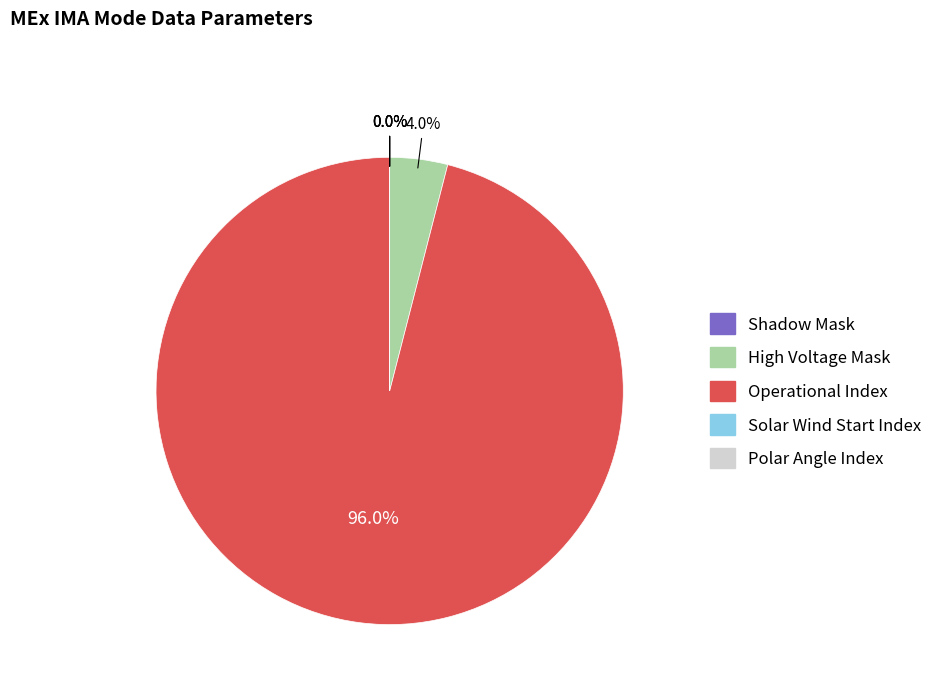

Which slice is the smallest?

Shadow Mask